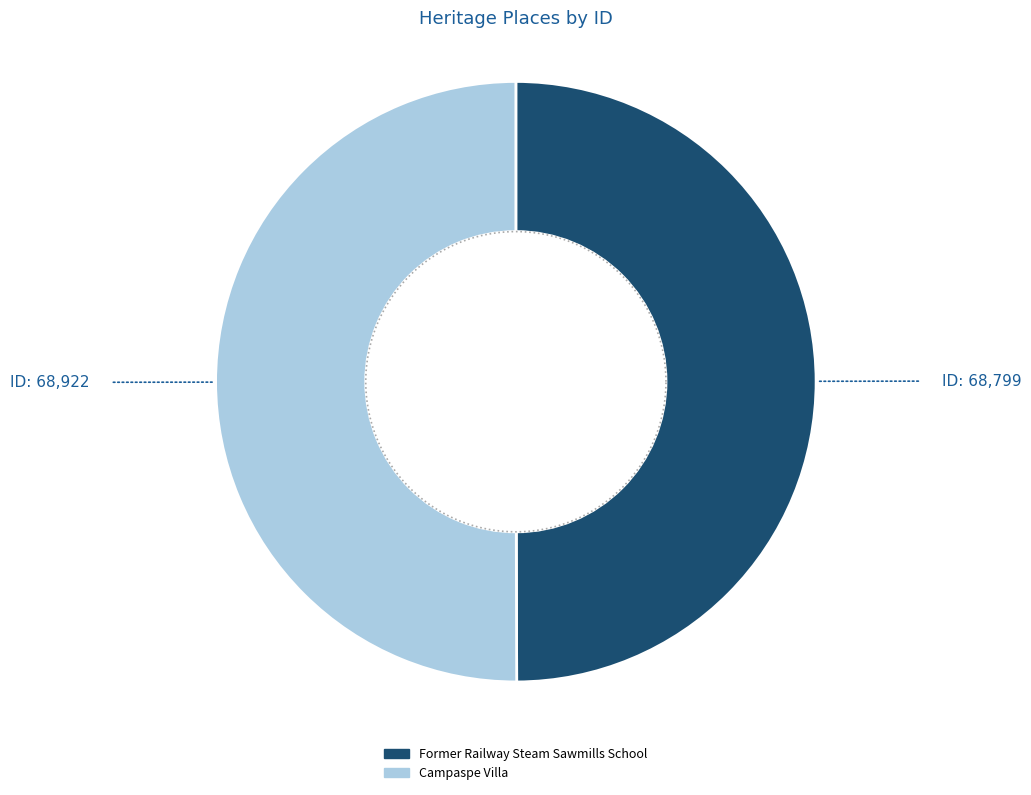

Rank the categories by value from highest to lowest.

Campaspe Villa, Former Railway Steam Sawmills School